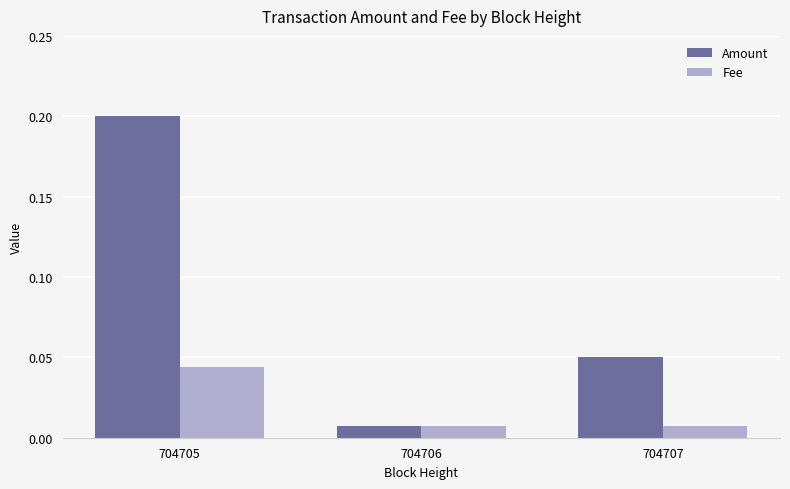

Which series changed the most between 704705 and 704707?

Amount